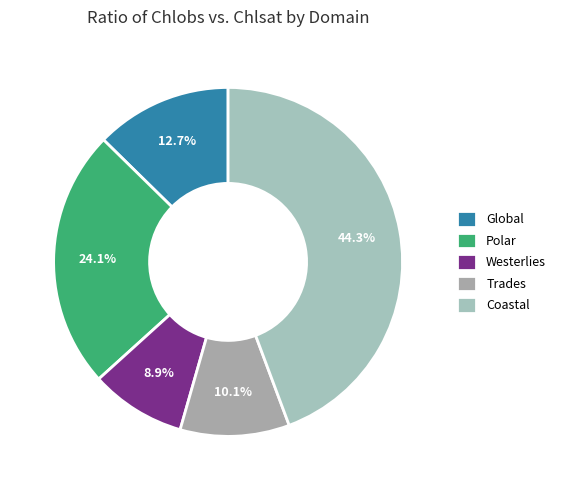

How much of the chart is everything except Westerlies?

91.1%